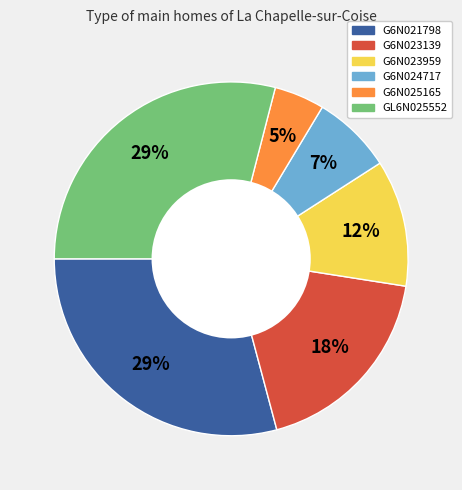

To the nearest percent, what percentage of the pie is G6N021798?

29%